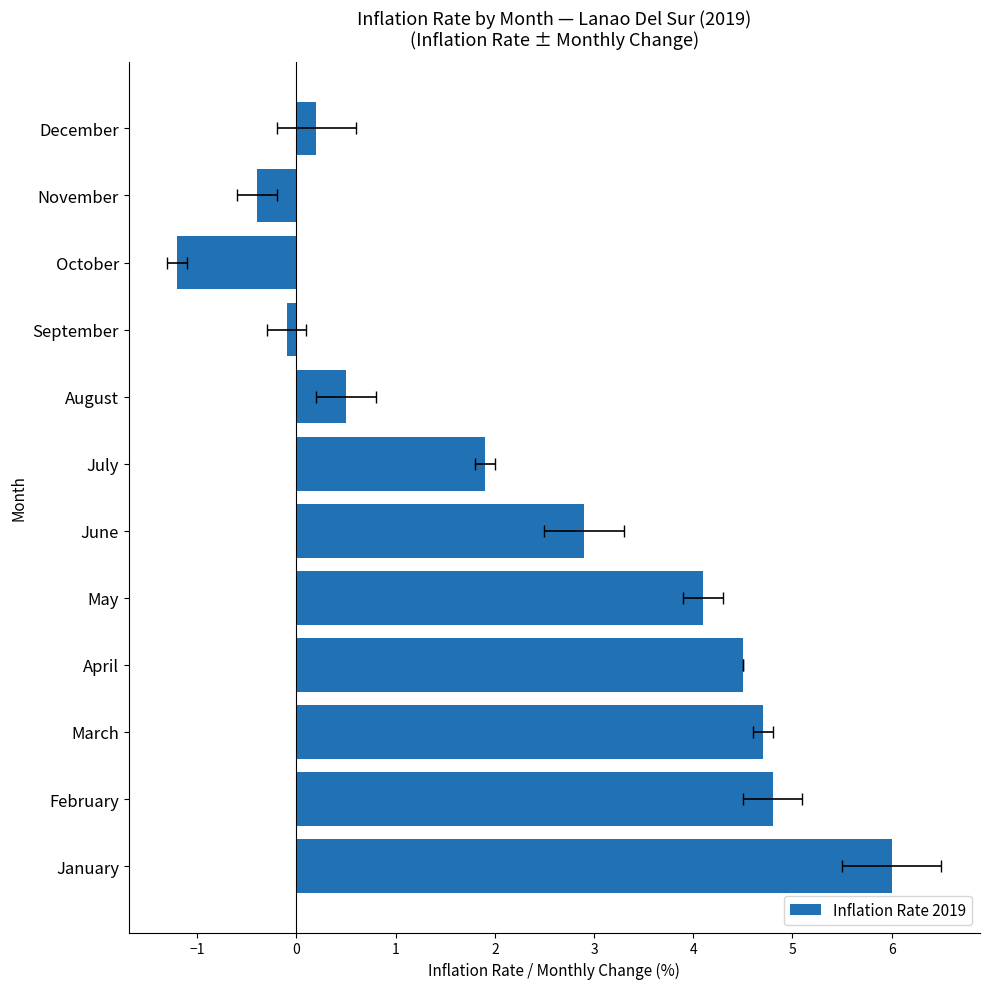

Reading left to right, list all the values displayed in this chart.

6.0	4.8	4.7	4.5	4.1	2.9	1.9	0.5	-0.1	-1.2	-0.4	0.2